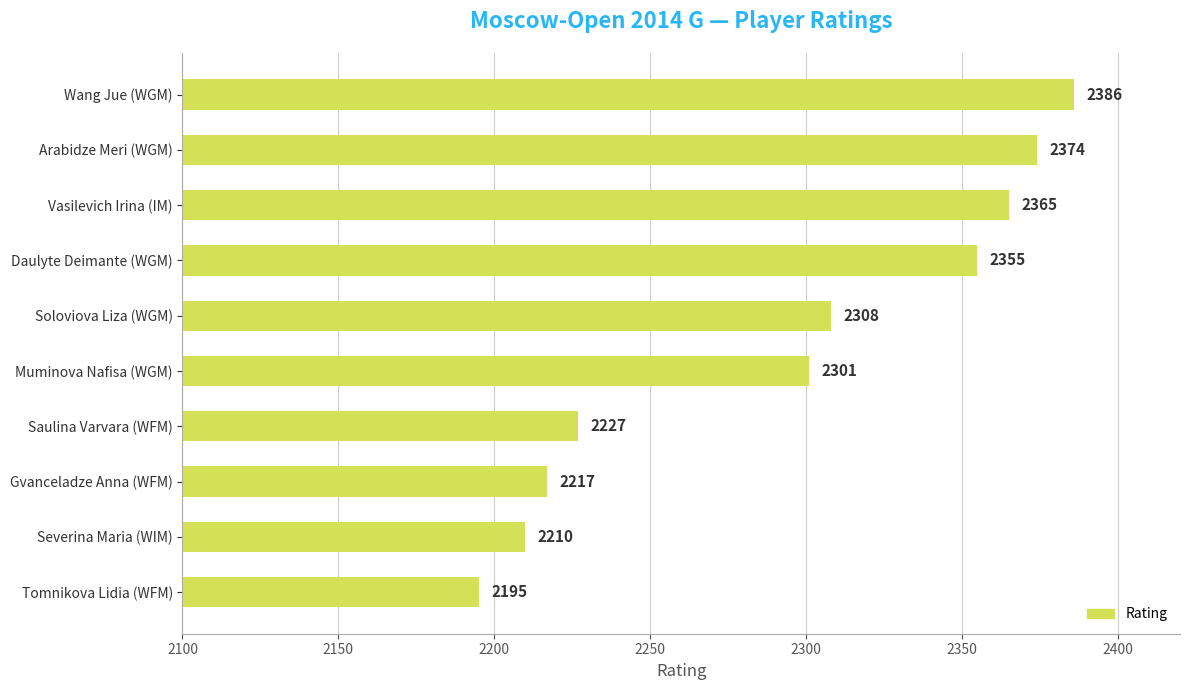

Reading bottom to top, transcribe all the data shown in this chart.

Tomnikova Lidia (WFM)=2195	Severina Maria (WIM)=2210	Gvanceladze Anna (WFM)=2217	Saulina Varvara (WFM)=2227	Muminova Nafisa (WGM)=2301	Soloviova Liza (WGM)=2308	Daulyte Deimante (WGM)=2355	Vasilevich Irina (IM)=2365	Arabidze Meri (WGM)=2374	Wang Jue (WGM)=2386